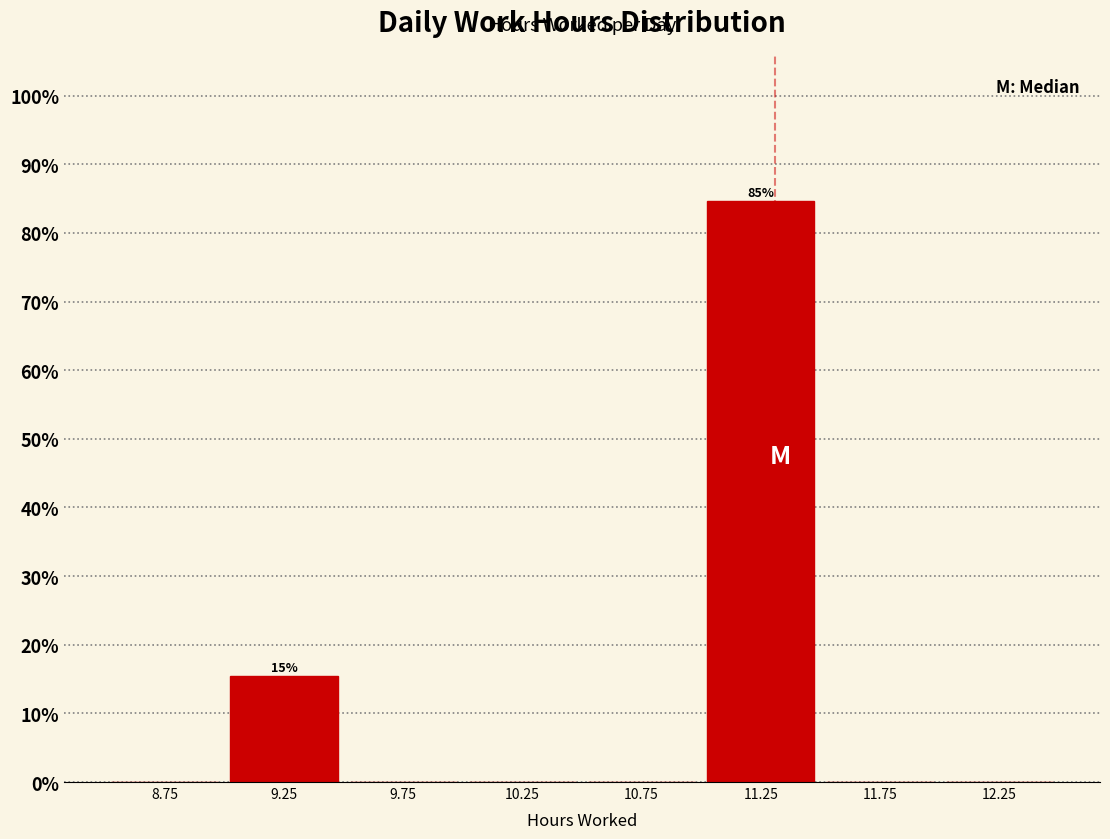

Over which range of the x-axis is the bar tallest?

11.0 to 11.5